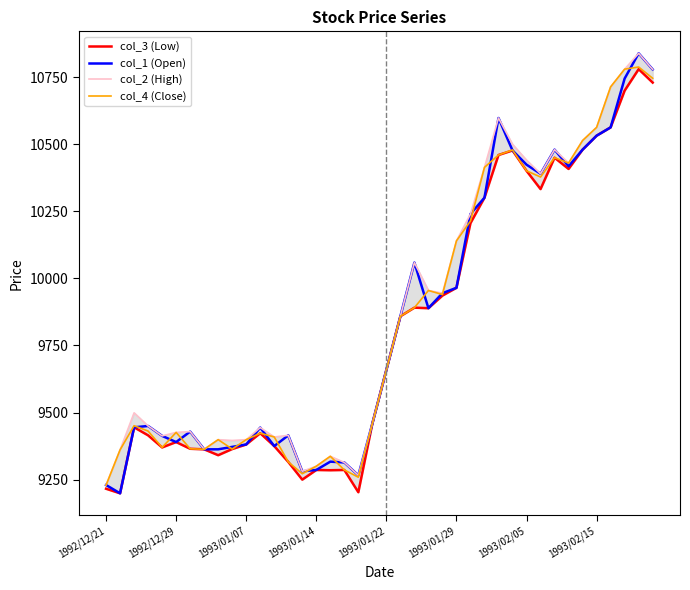

The col_4 (Close) series shows 13022 at 12. True or false?

False